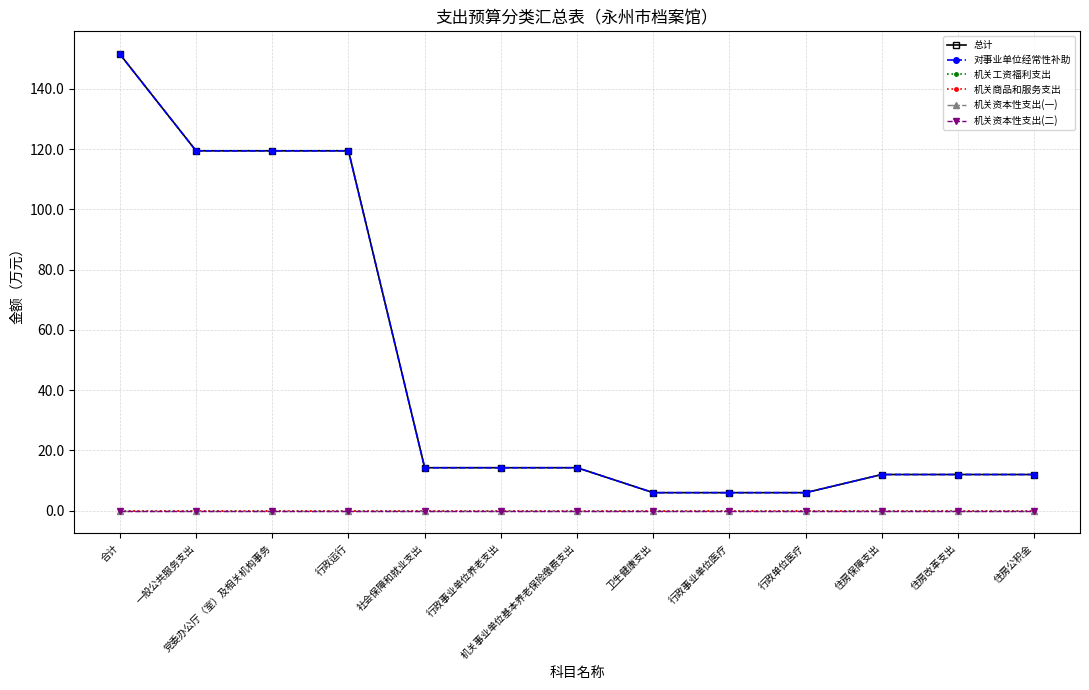

What position from the right is 行政单位医疗?

4